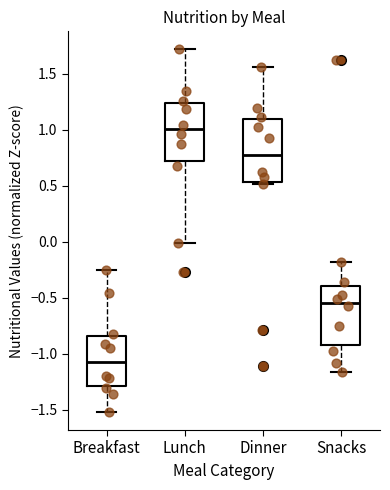

Reading left to right, transcribe this box plot: for each box, give where its median line is, the range the box spans, and where its two whiskers end, as read against the y-axis. The values are not printed on the chart, so give them approximately, as read against the axis.

Breakfast: median -1.05, box -1.30 to -0.85, whiskers -1.50 to -0.25
Lunch: median 1.00, box 0.70 to 1.25, whiskers 0.00 to 1.70
Dinner: median 0.75, box 0.55 to 1.10, whiskers 0.50 to 1.55
Snacks: median -0.55, box -0.90 to -0.40, whiskers -1.15 to -0.20